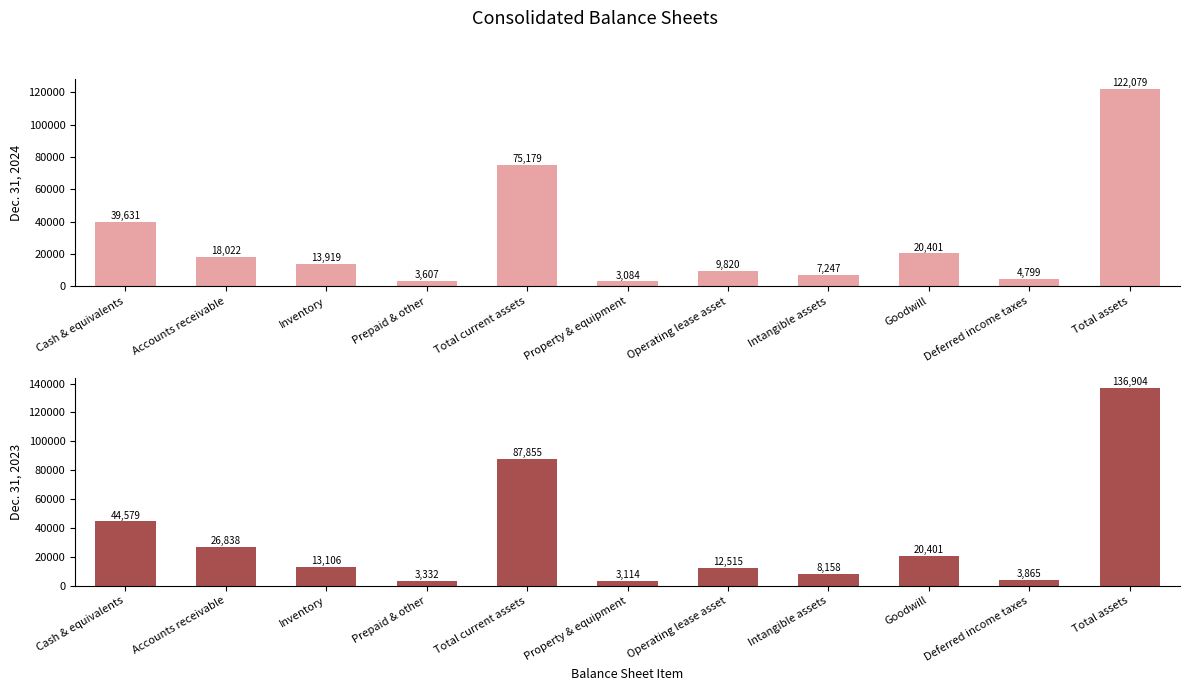

True or false: Dec. 31, 2023 has a value of 44579 at Cash & equivalents.

True